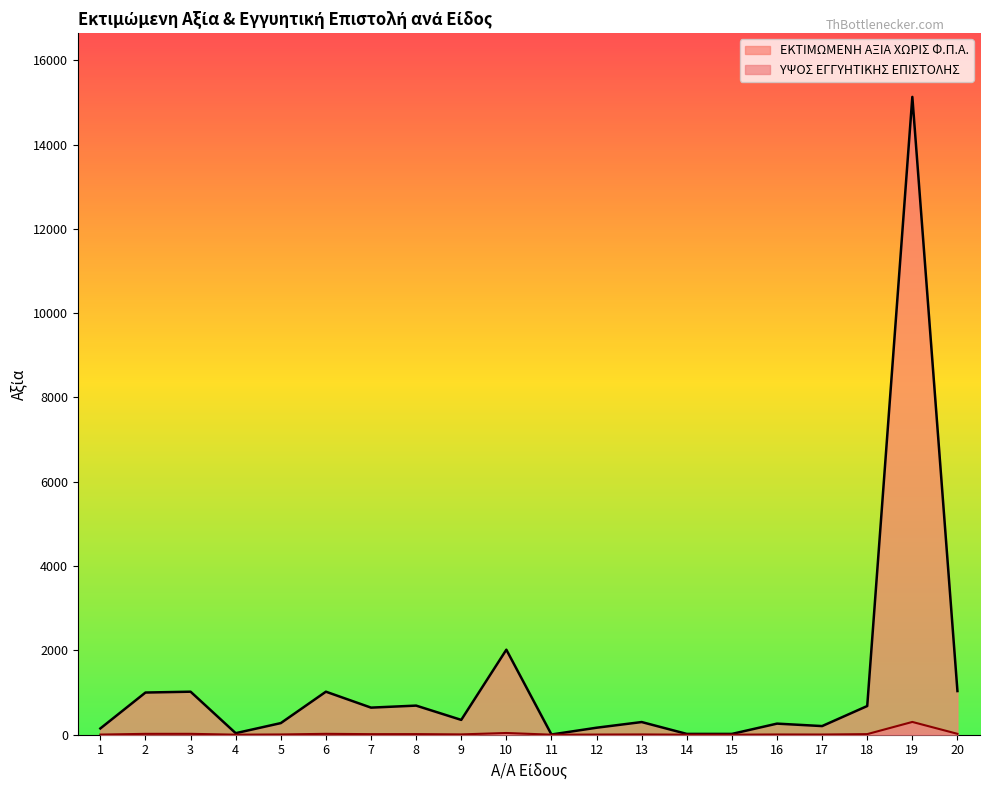

Is it true that ΕΚΤΙΜΩΜΕΝΗ ΑΞΙΑ ΧΩΡΙΣ Φ.Π.Α. equals 6.0 at 17?

False